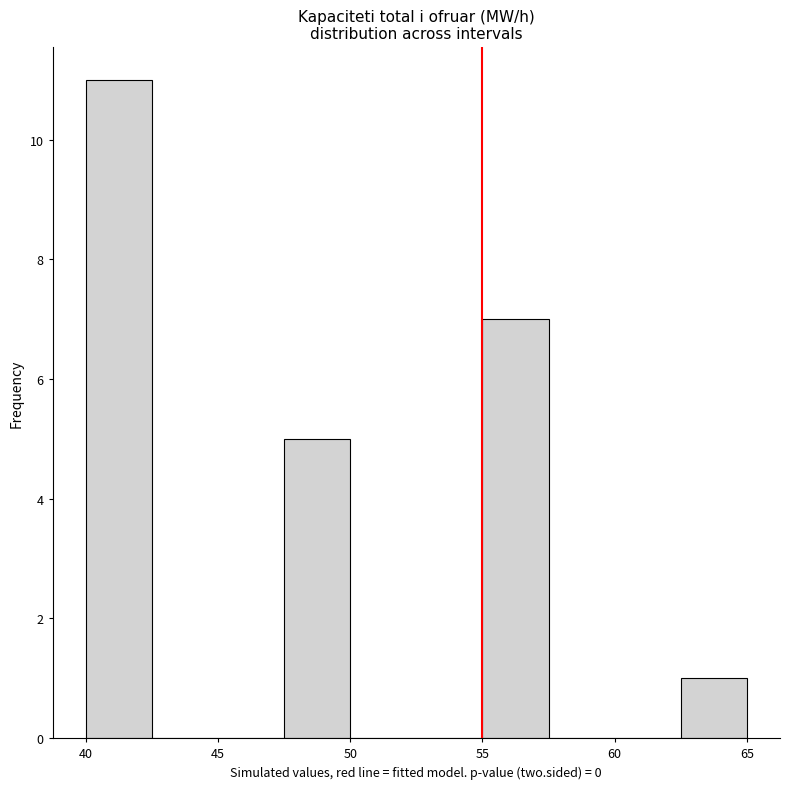

How tall is the bar that spans 40.0 to 42.5 on the x-axis? The values are not printed on the chart, so give them approximately, as read against the axis.

11